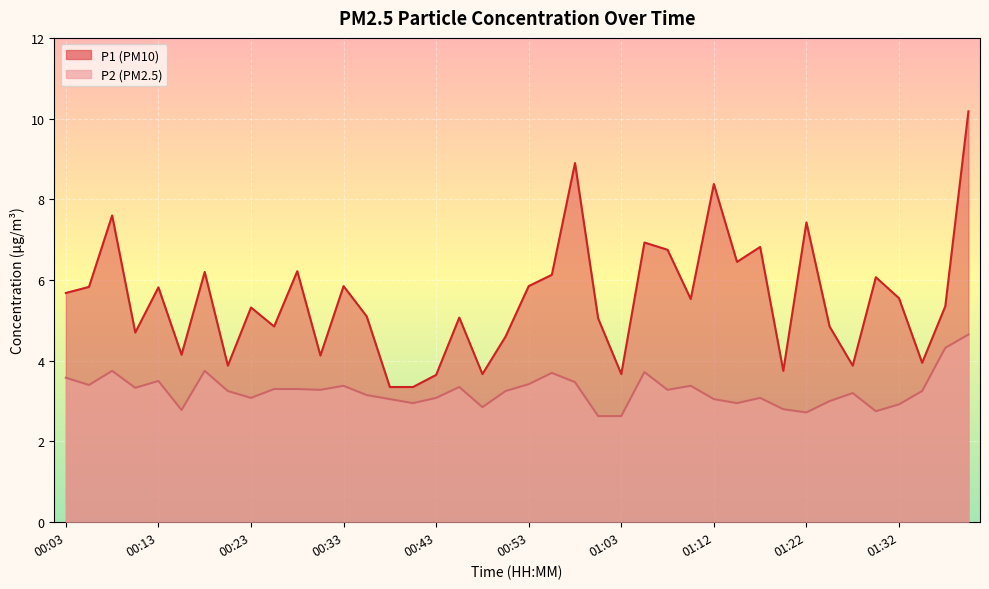

The value of P1 at 00:31 is 4.1. True or false?

True